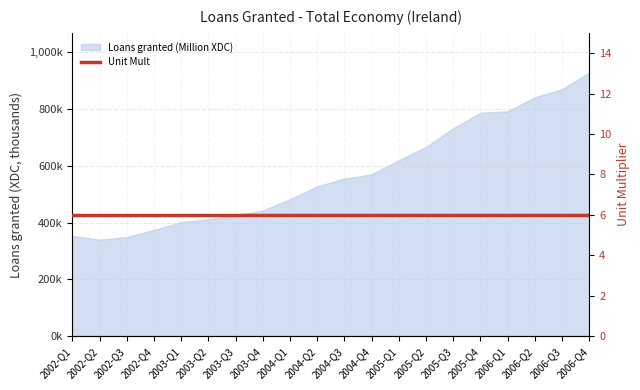

What position from the right is 2002-Q1?

20